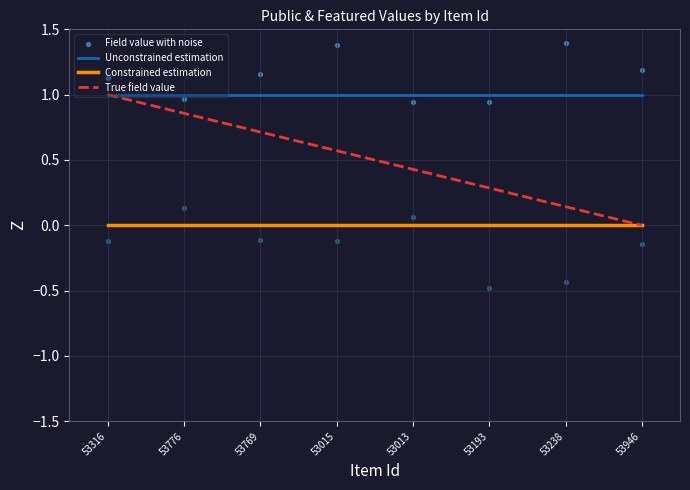

What are all the series names shown in the legend?

Unconstrained estimation, Constrained estimation, True field value, Field value with noise